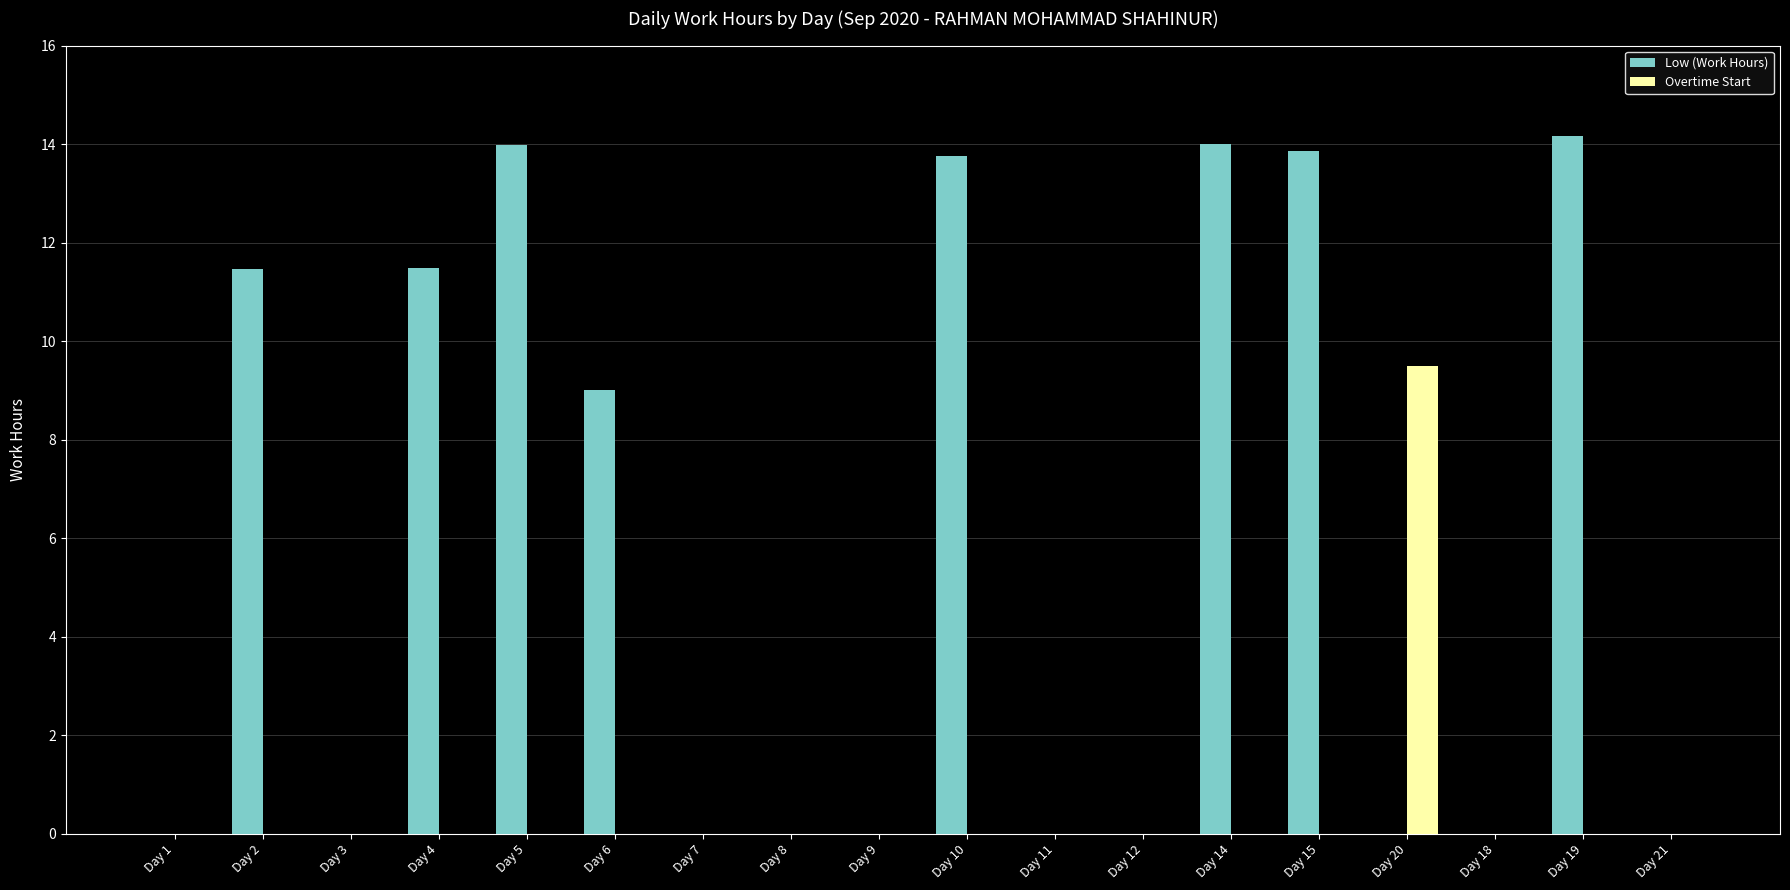

Is it true that Low (Work Hours) equals 14.2 at Day 19?

True